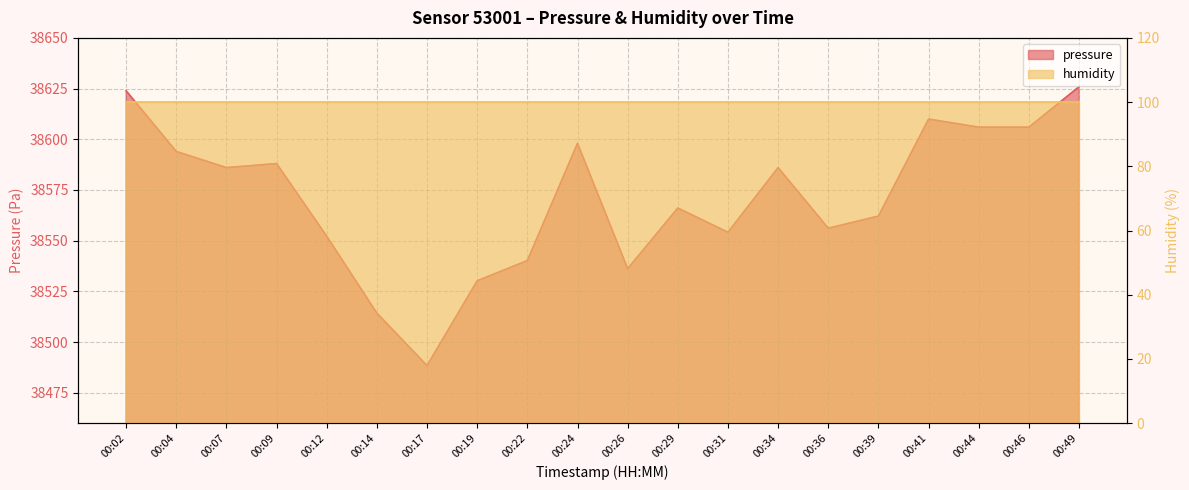

Between 00:34 and 00:39, which is larger?

00:34